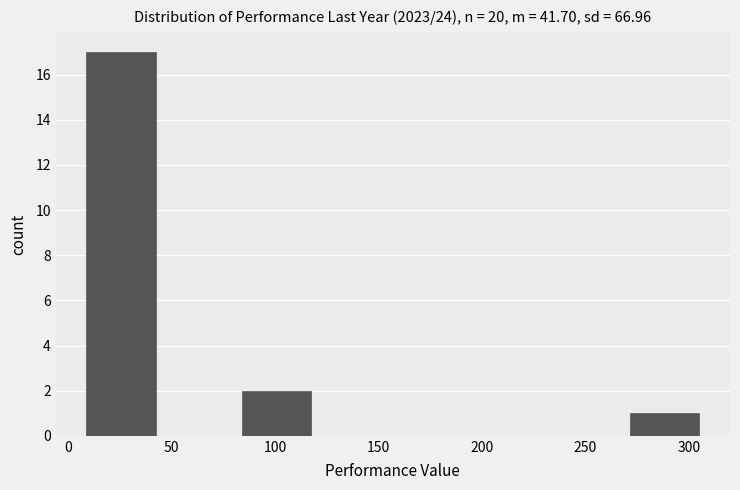

What is the height of the bar covering 269.5 to 307.0 on the x-axis? Neither the bar edges nor the heights are printed on the chart, so give them approximately, as read against the axes.

1